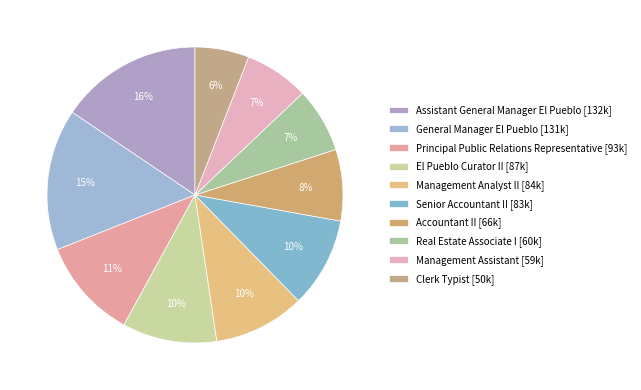

Is it true that Assistant General Manager El Pueblo is 24% of the pie?

False